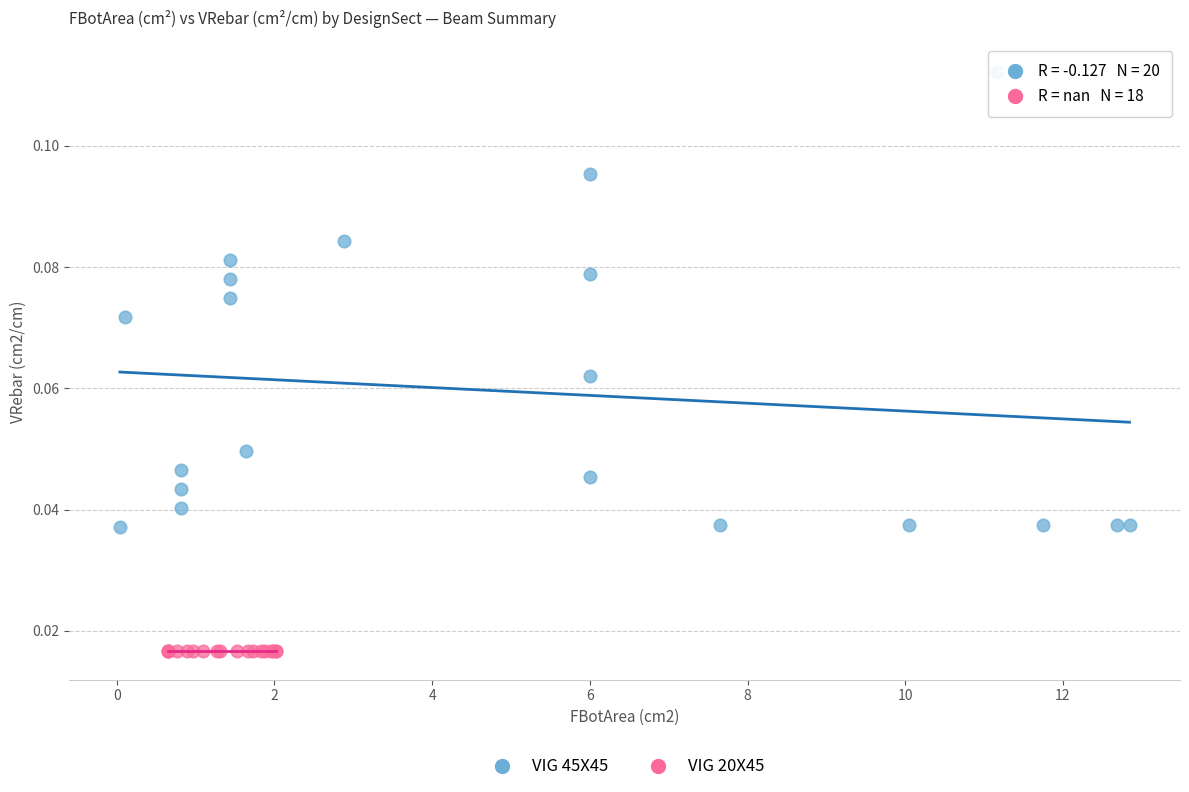

Which series reaches the maximum Y coordinate?

VIG 45X45